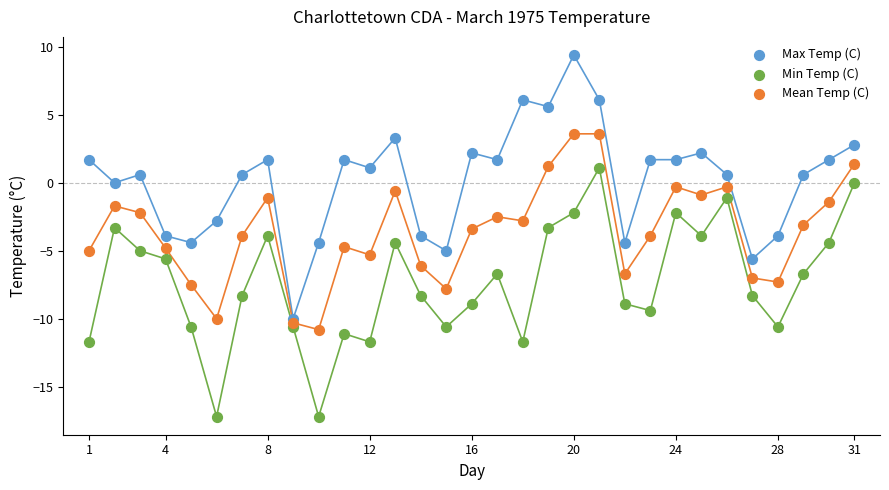

Which series has the widest spread of Y values?

Max Temp (C)